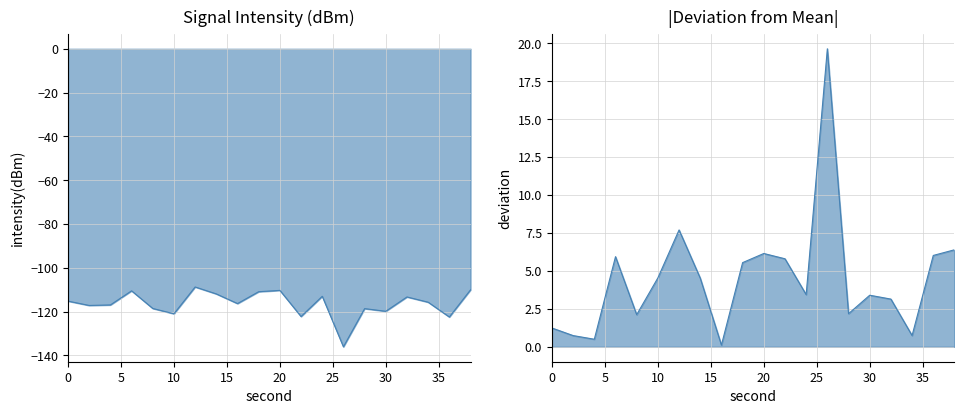

True or false: the data shows -57.6 at 28.

False